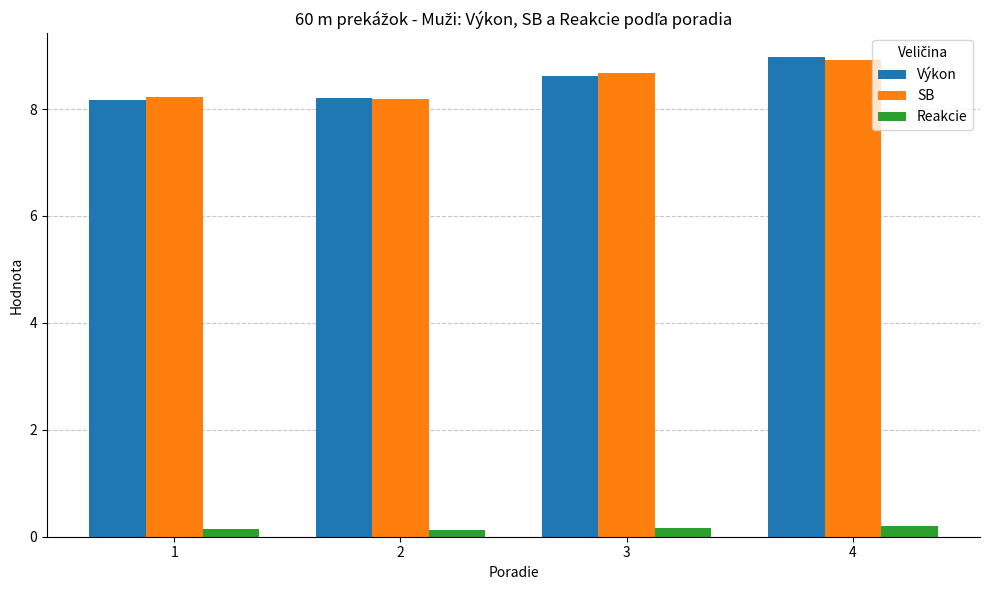

How many categories are shown in the chart?

4